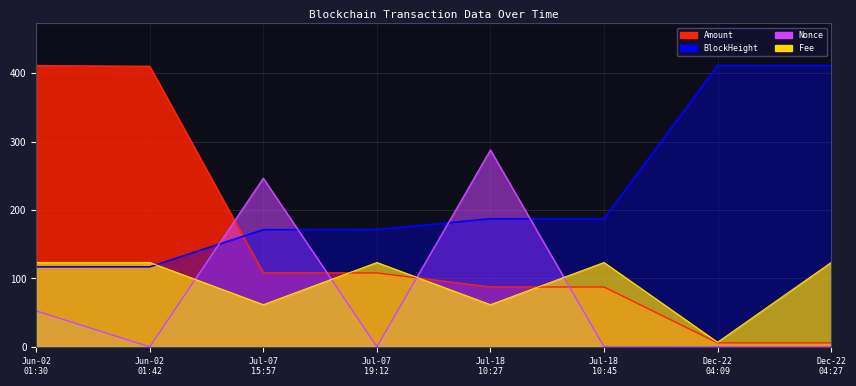

The BlockHeight series shows 575.9 at Dec-22 04:27. True or false?

False